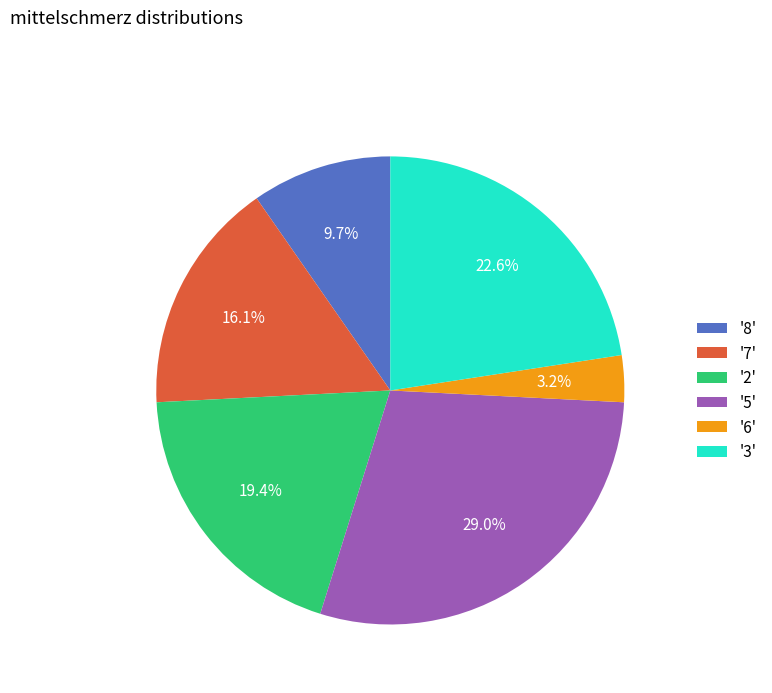

What is the ratio of the value at '7' to the value at '8'?

1.7